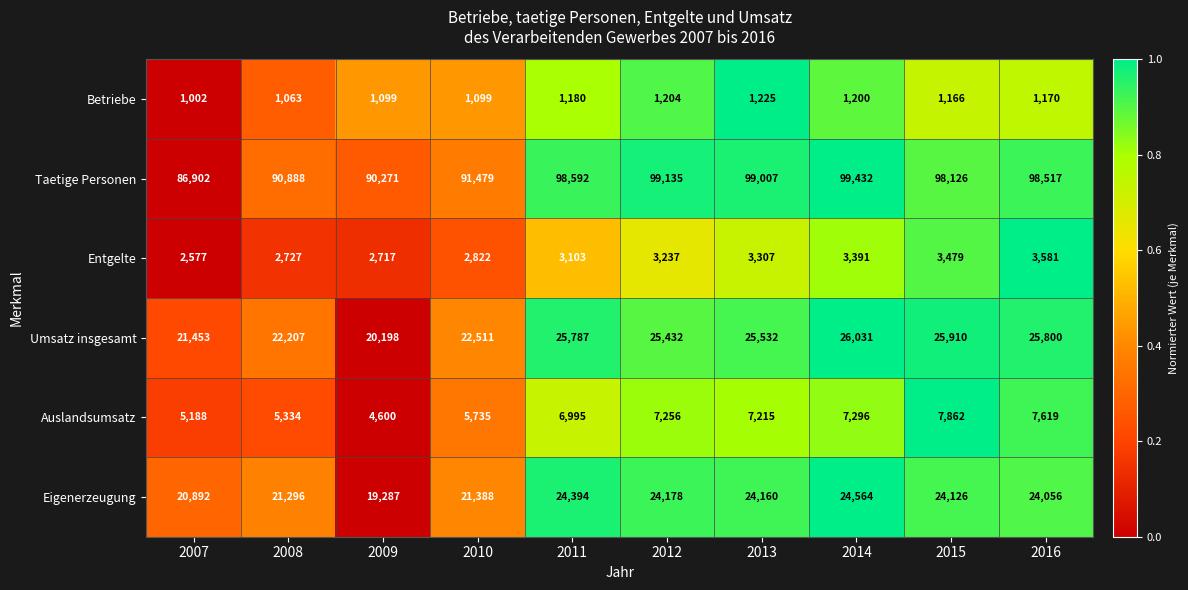

How many categories are shown in the chart?

10